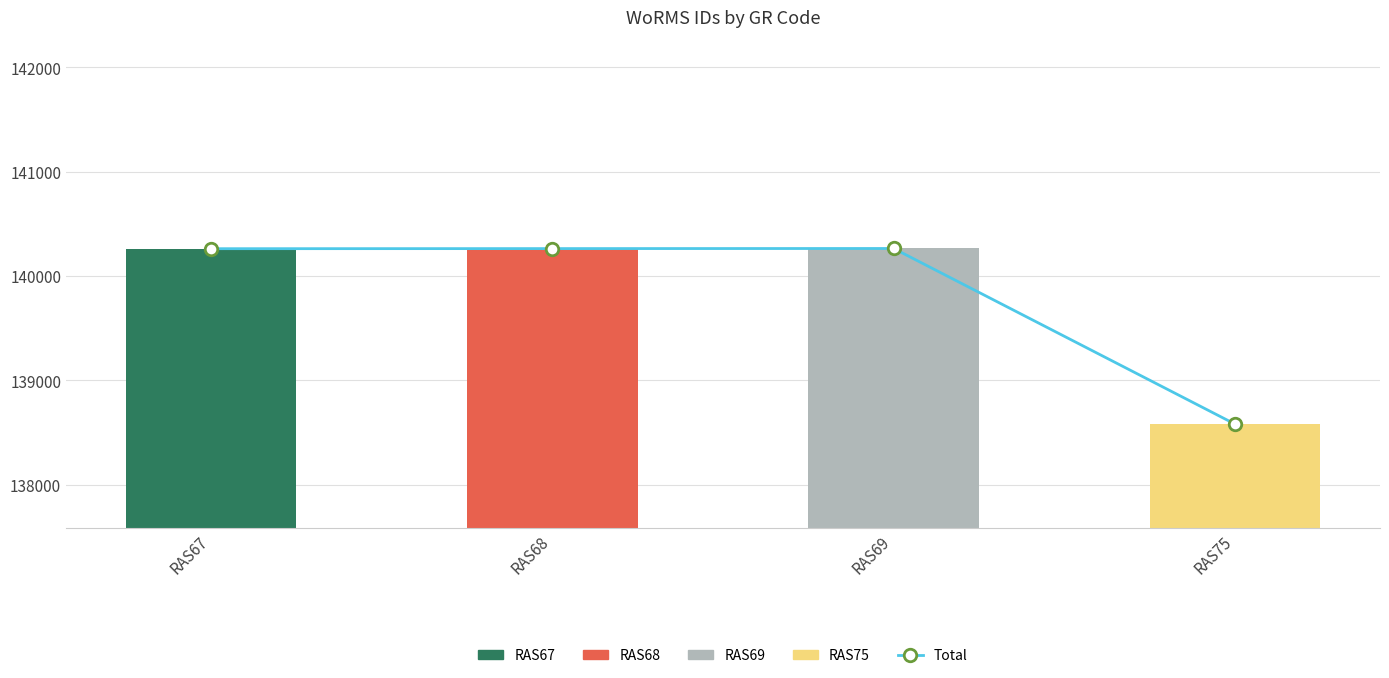

Where is Total nearest to the value 139423?

RAS67